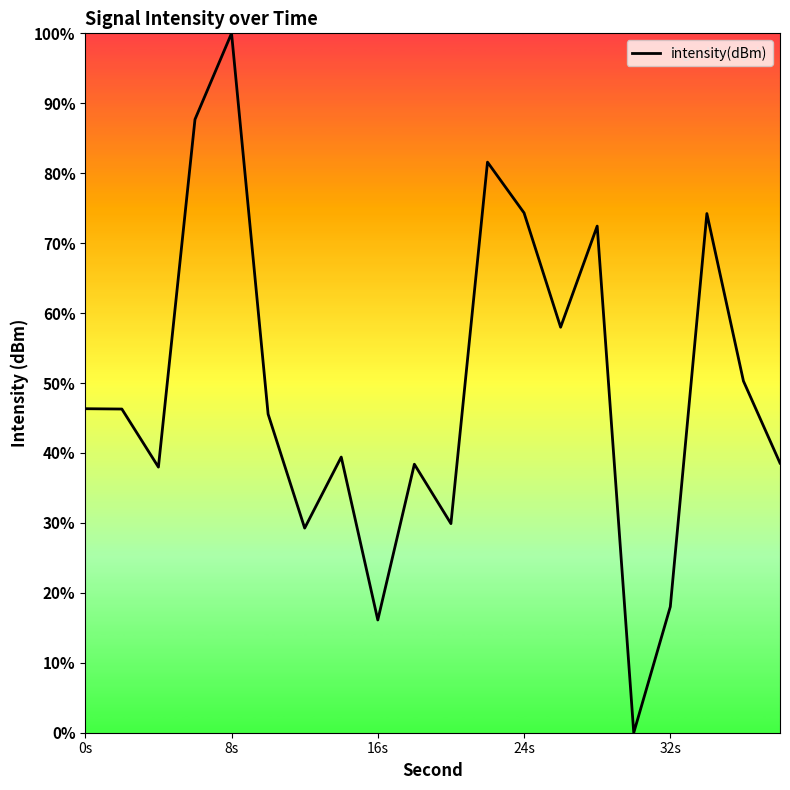

What is the greatest value displayed?

100.0